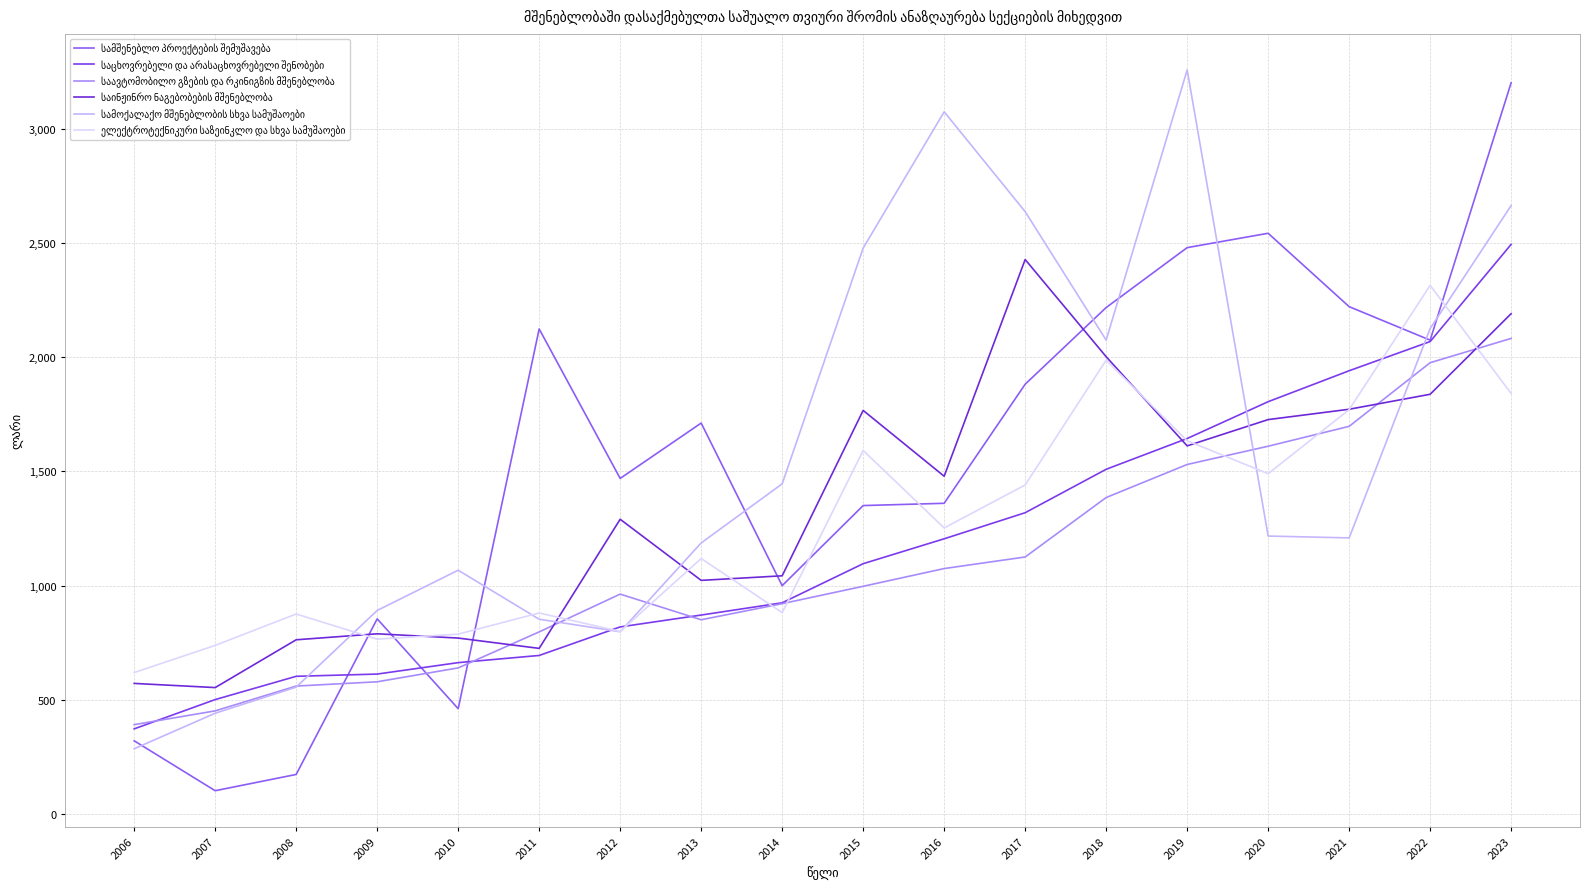

What is the value of the ელექტროტექნიკური საზეინკლო და სხვა სამუშაოები point at the 15th from the left?

1490.2